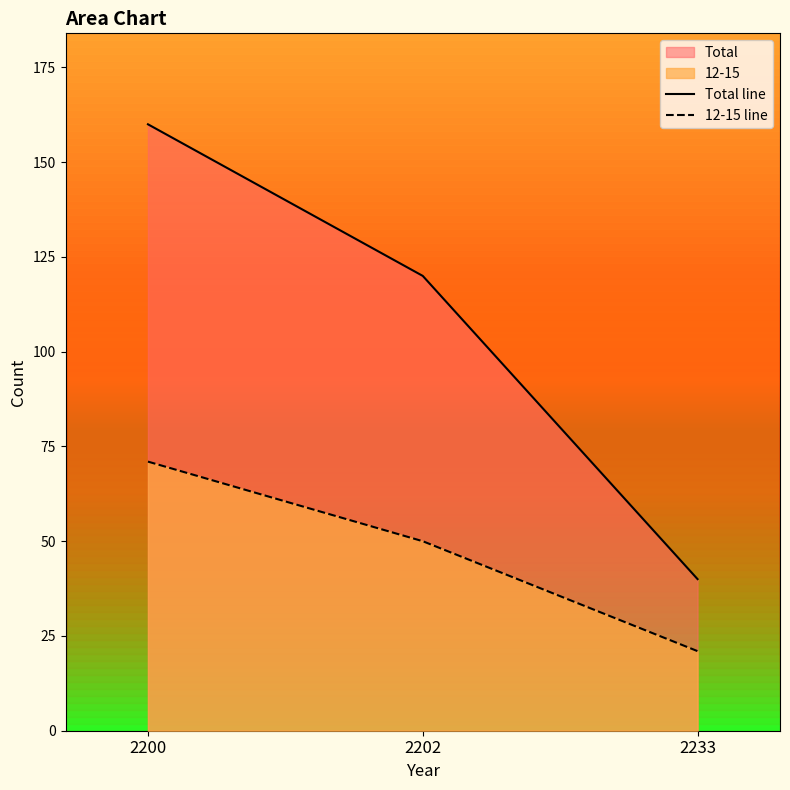

Count the number of data series in this chart.

2